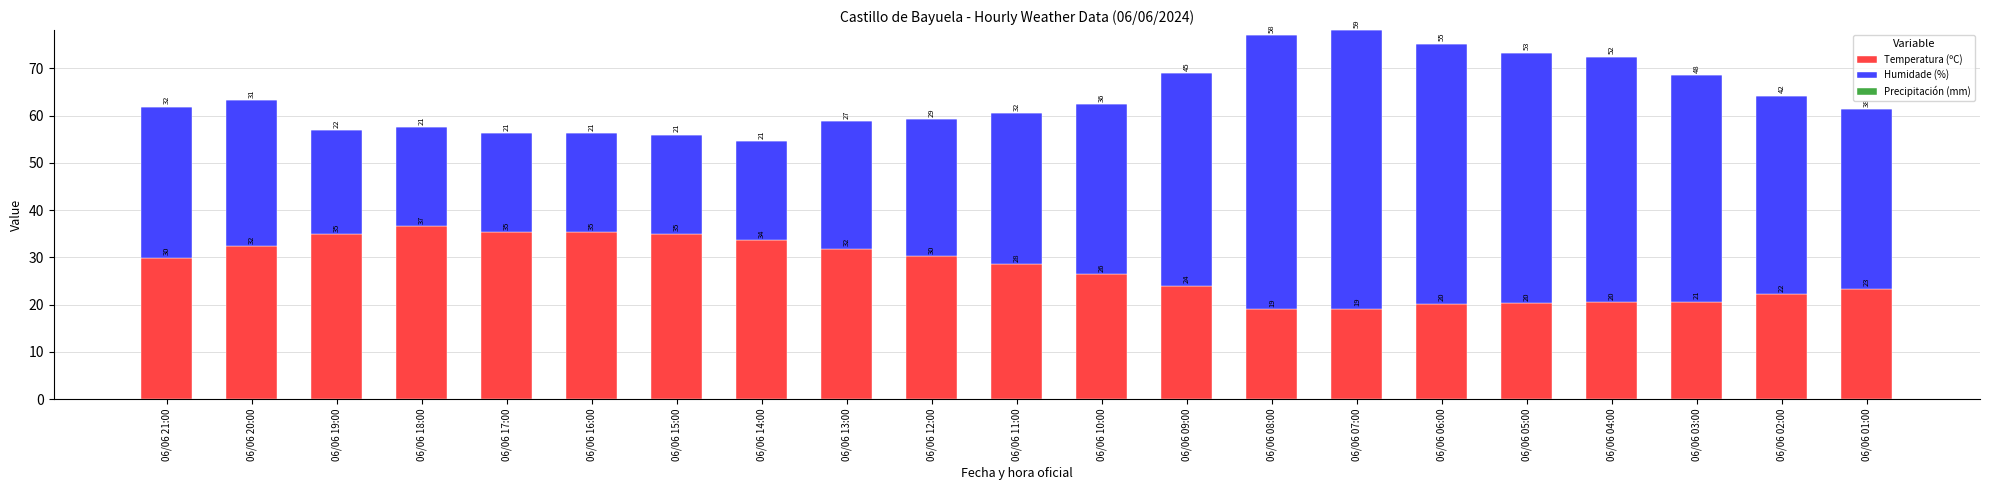

What is the value of the Temperatura (ºC) bar at the 11th from the left?

28.5